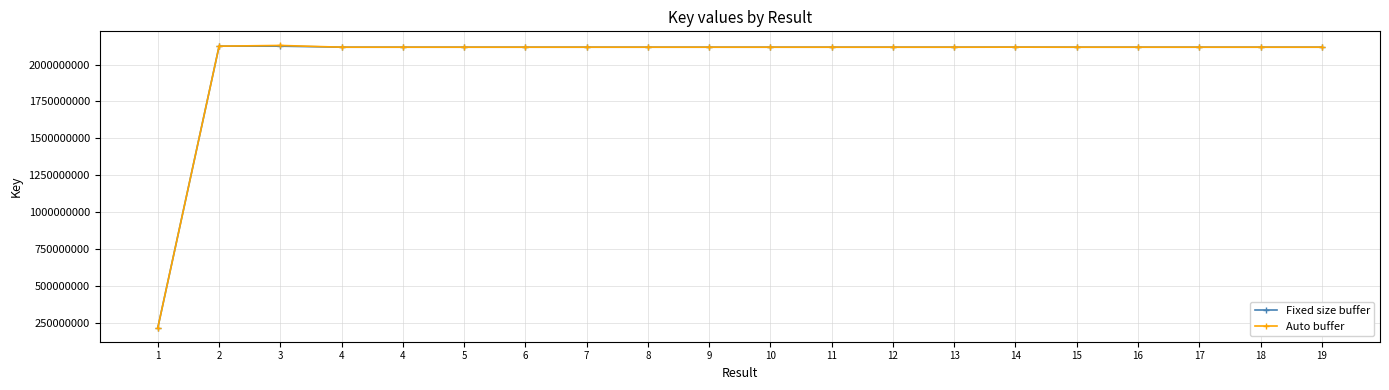

Where does the Fixed size buffer series first go above 2117858912?

2